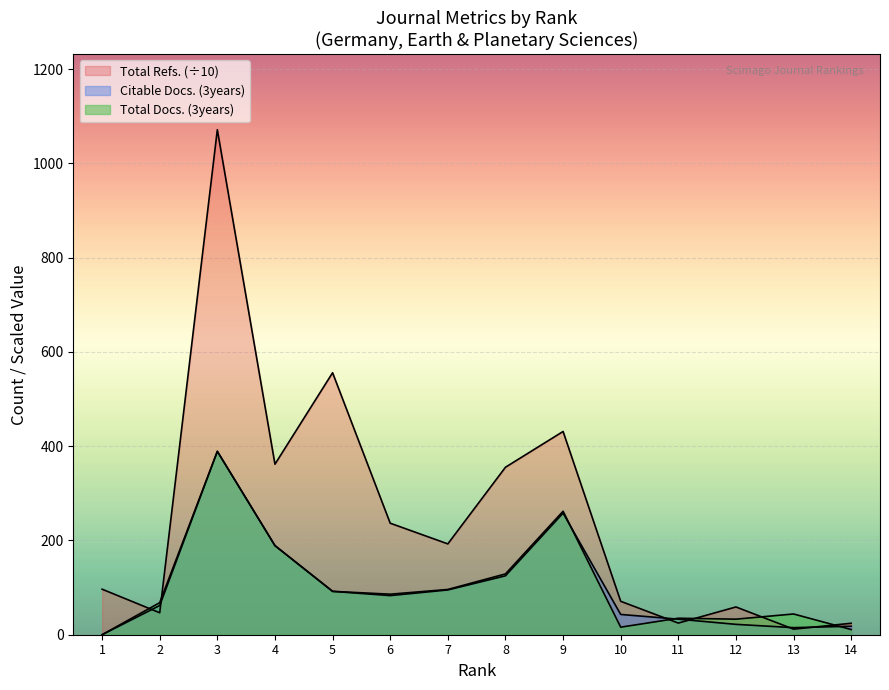

What is the difference between the Total Refs. values at 1 and 4?

265.2